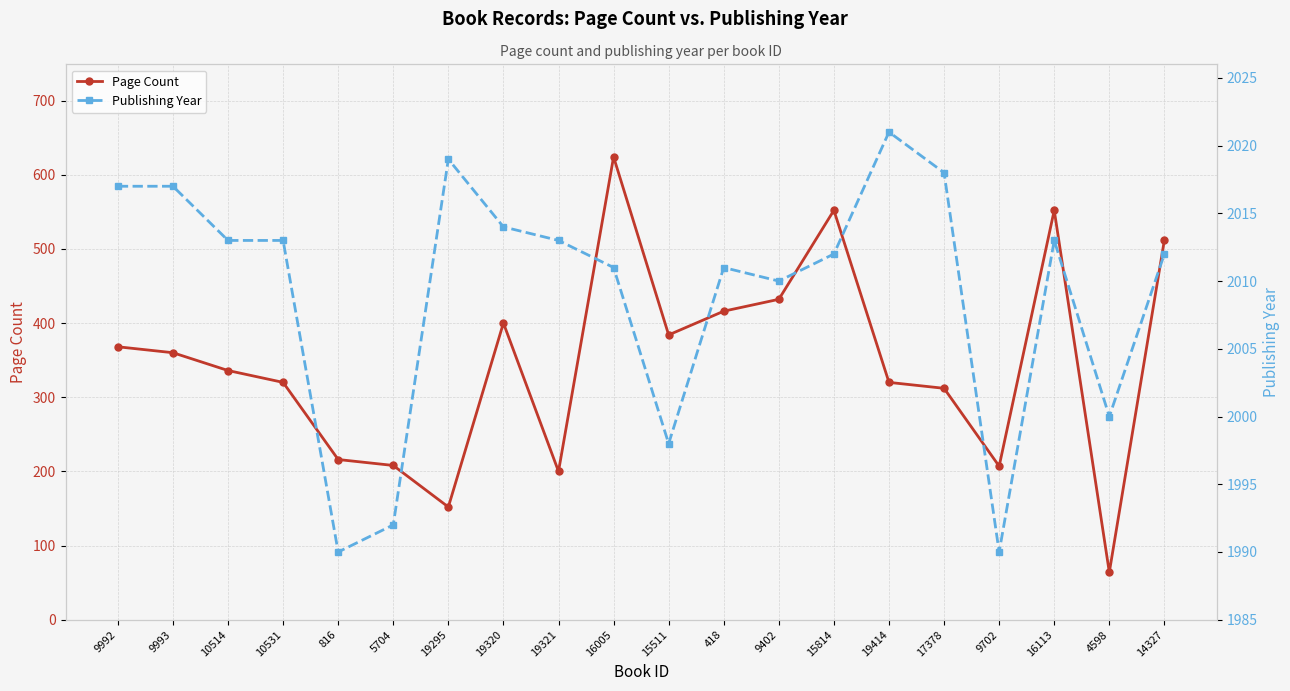

At which category does Publishing Year reach its first local peak?

19295